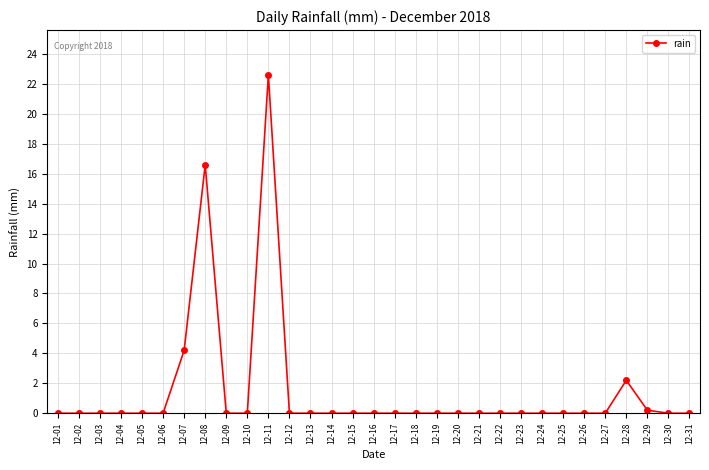

The chart shows a value of -7.7 at 12-30. True or false?

False